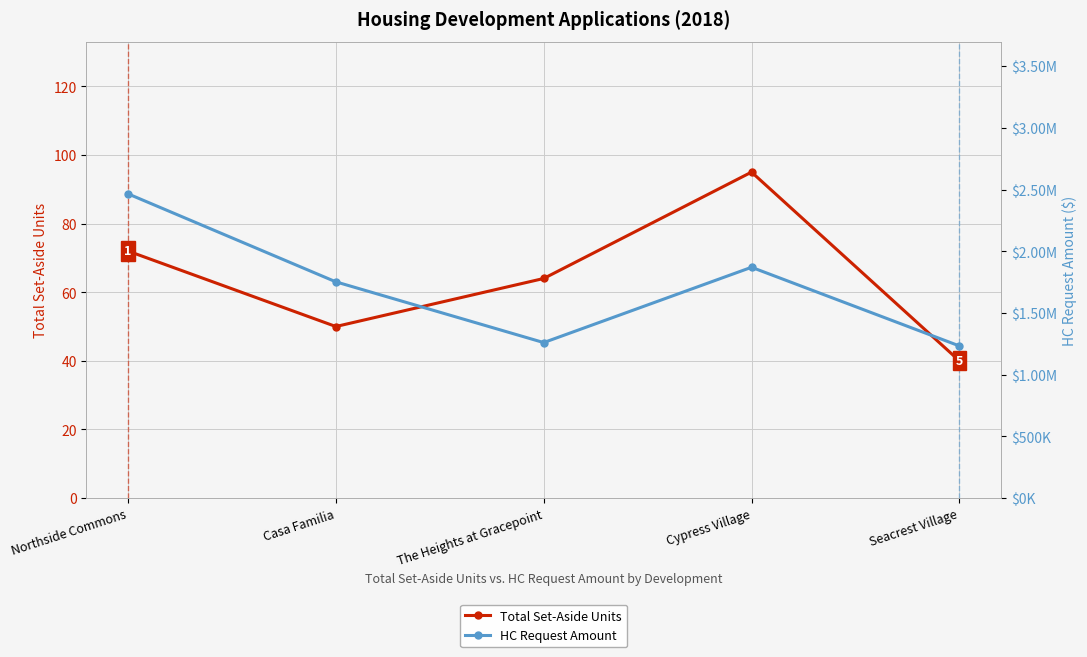

What are all the series names shown in the legend?

Total Set-Aside Units, HC Request Amount